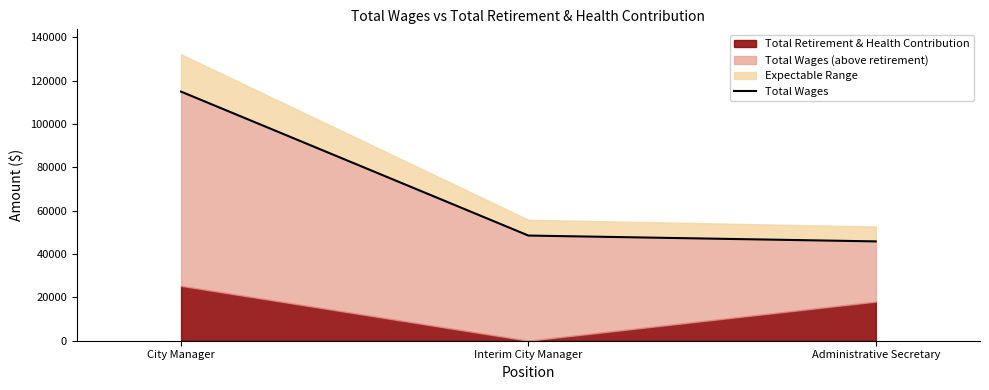

At which label is the value closest to 80346?

Interim City Manager